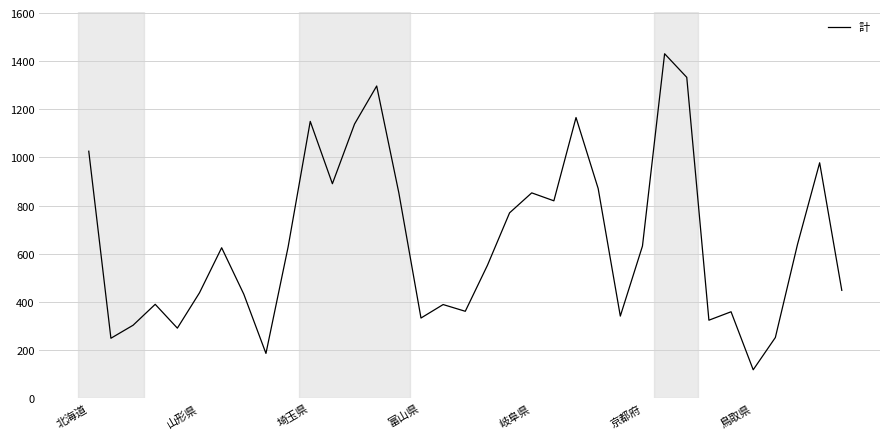

What is the difference between the maximum and minimum values?

1313